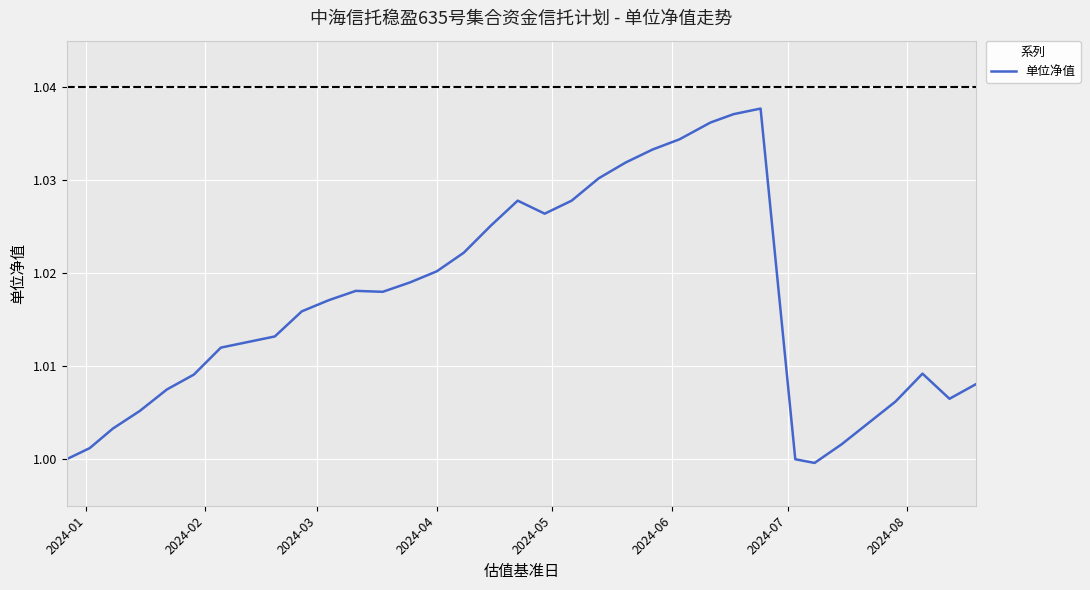

True or false: the data has more than 2 interior local peaks.

True